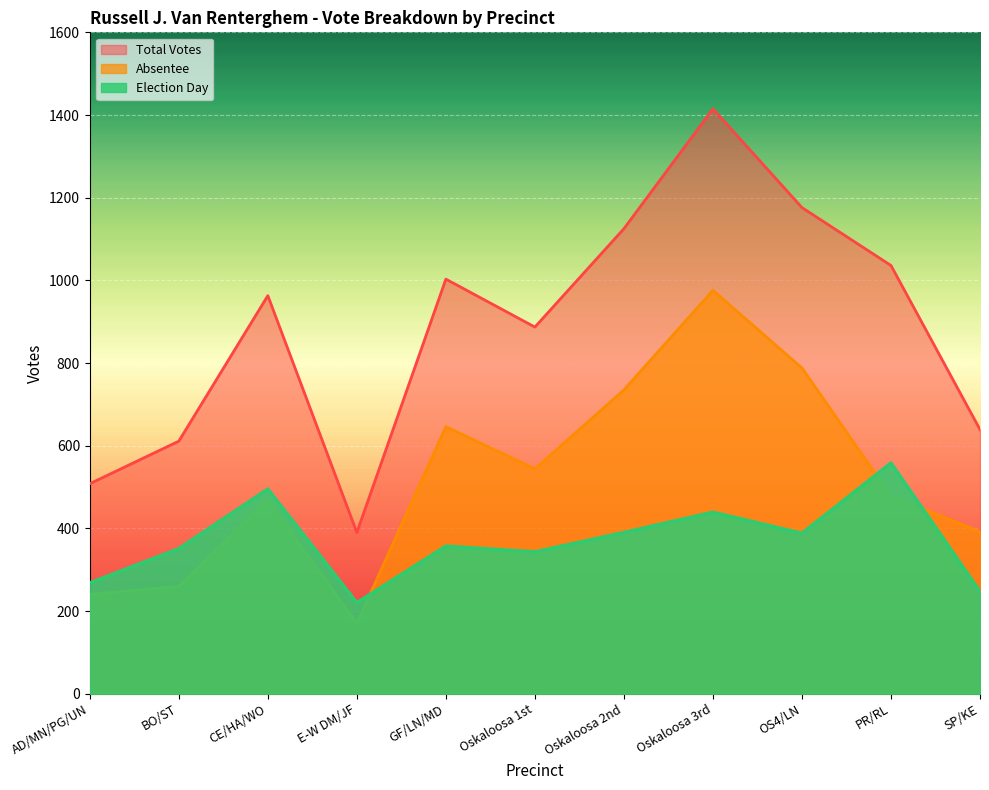

Does the chart display data point markers on the line(s)?

No